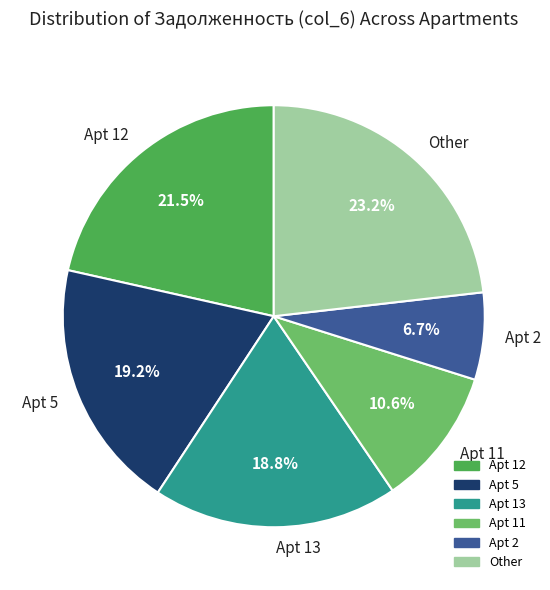

How much of the chart is everything except Apt 11?

89.4%